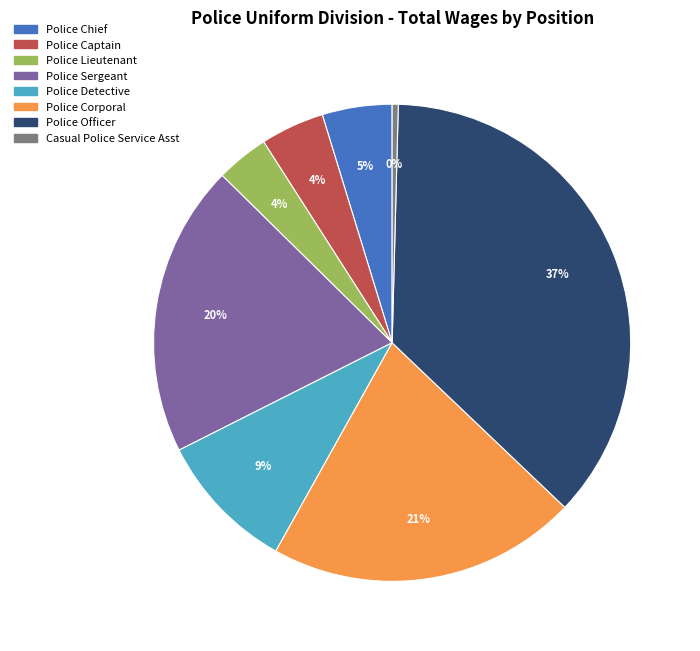

How many segments does this pie chart have?

8